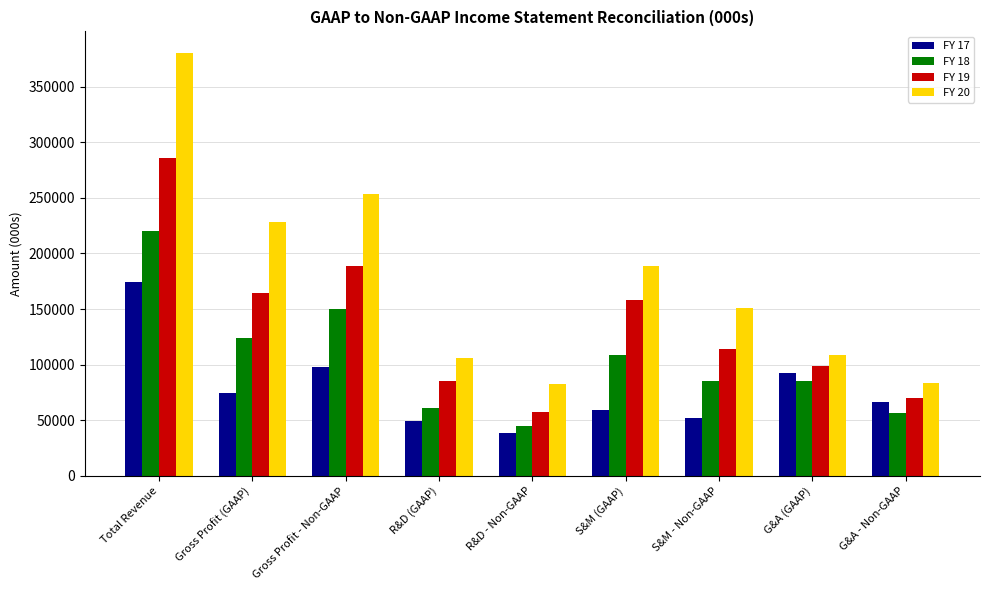

What is the spread (max minus min) of values at G&A - Non-GAAP?

27497.7